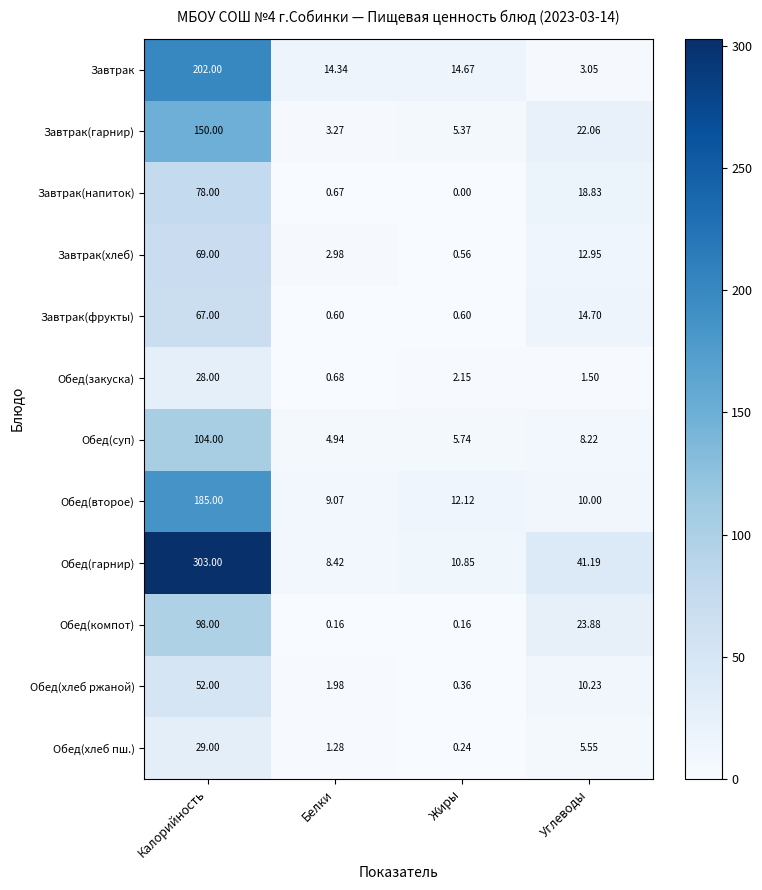

Between Жиры and Углеводы, which series saw the biggest shift?

Обед(гарнир)